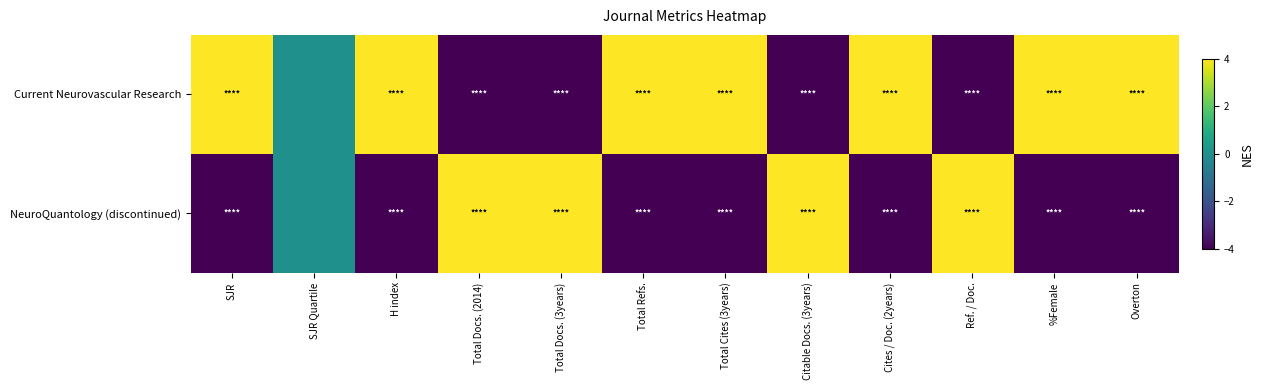

Reading right to left, list all the values displayed in this chart.

Current Neurovascular Research: Overton=4	%Female=4	Ref. / Doc.=-4	Cites / Doc. (2years)=4	Citable Docs. (3years)=-4	Total Cites (3years)=4	Total Refs.=4	Total Docs. (3years)=-4	Total Docs. (2014)=-4	H index=4	SJR Quartile=0	SJR=4
NeuroQuantology (discontinued): Overton=-4	%Female=-4	Ref. / Doc.=4	Cites / Doc. (2years)=-4	Citable Docs. (3years)=4	Total Cites (3years)=-4	Total Refs.=-4	Total Docs. (3years)=4	Total Docs. (2014)=4	H index=-4	SJR Quartile=0	SJR=-4